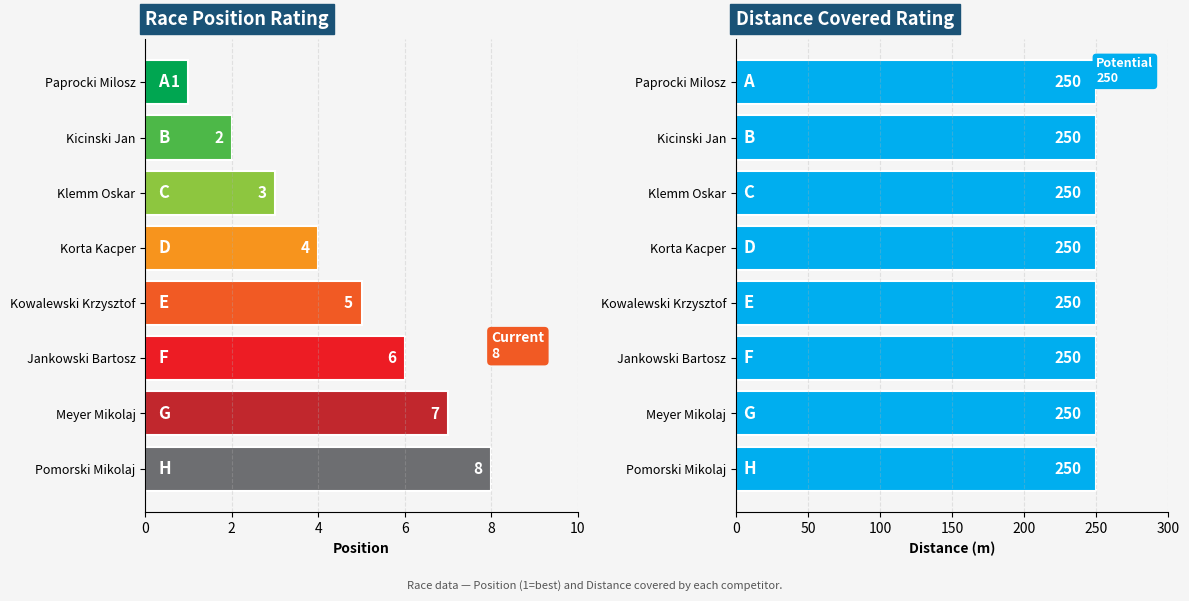

The Distance (m) series shows 1.1 at 2. True or false?

False